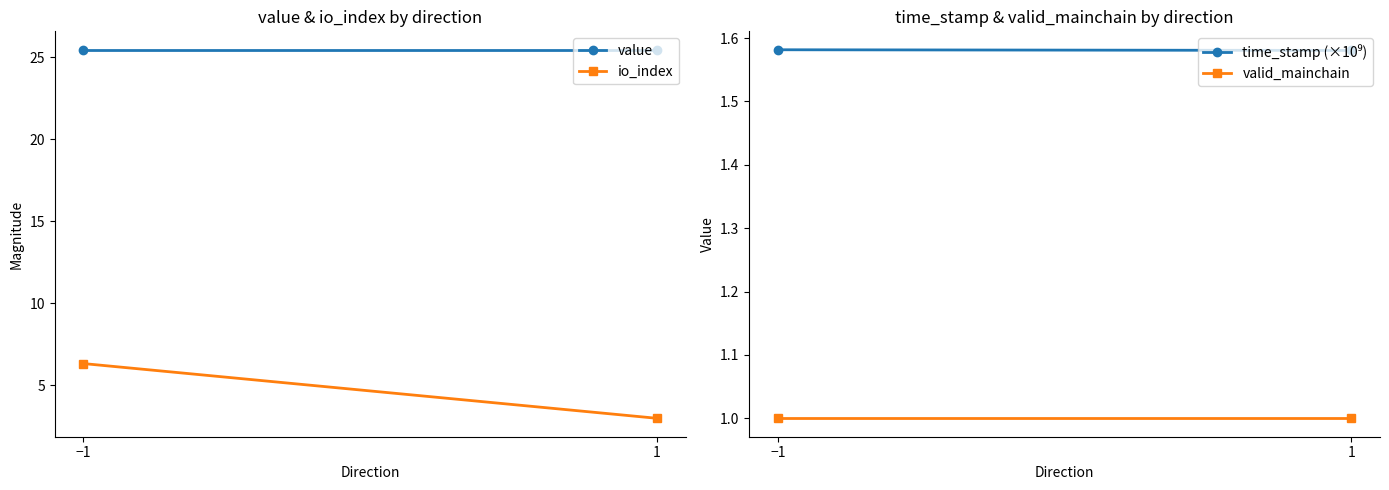

What is the difference between the maximum and minimum values in the io_index series?

3.3